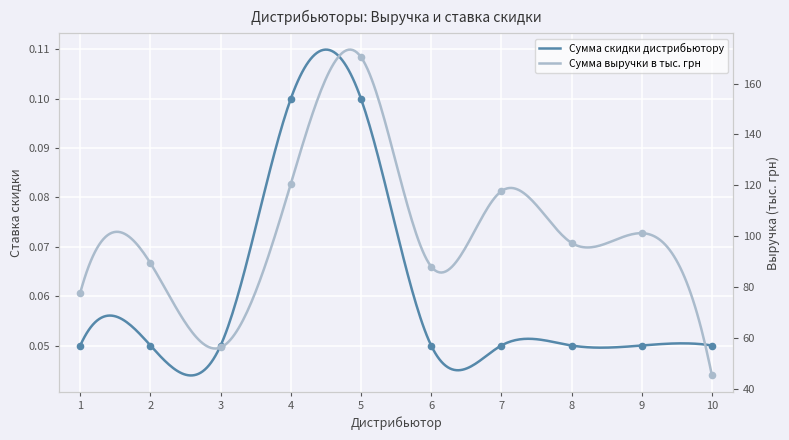

What are all the series names shown in the legend?

Сумма скидки дистрибьютору, Сумма выручки в тыс. грн